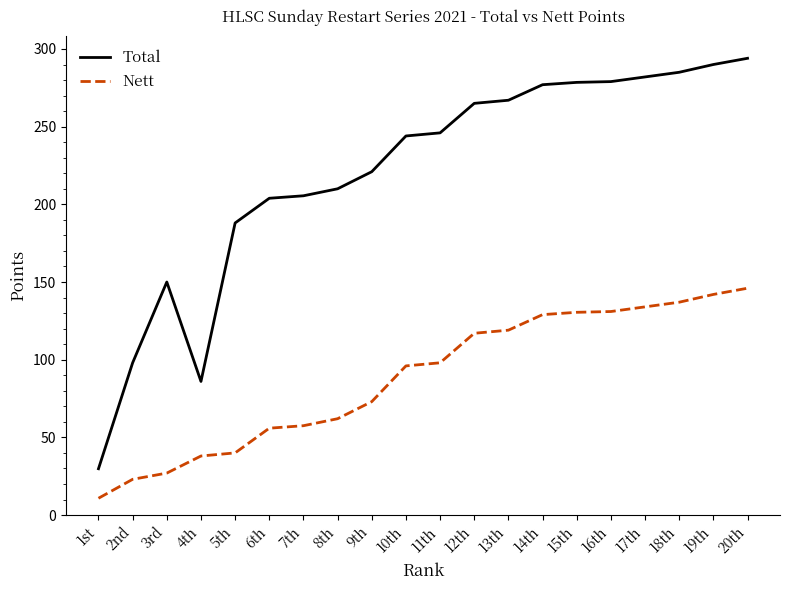

How many lines are shown in the chart?

2